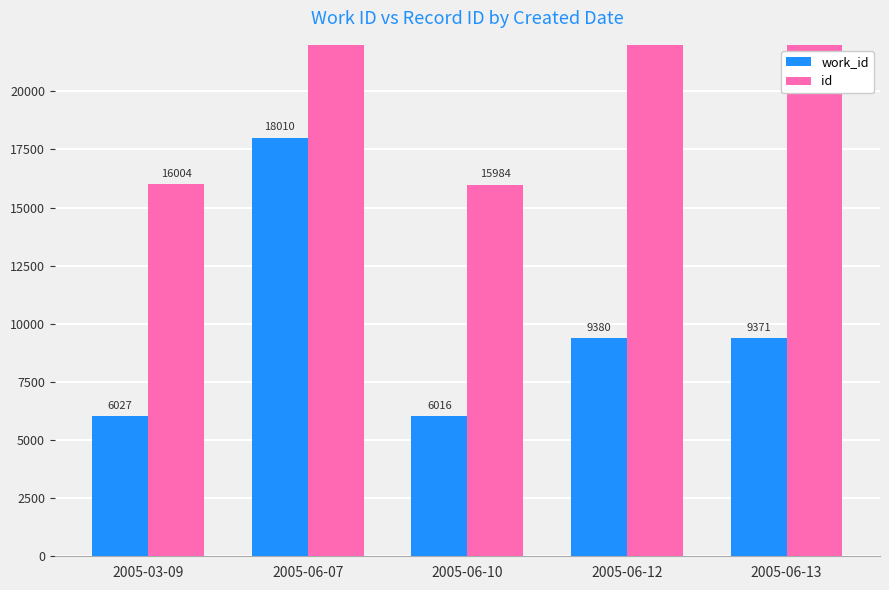

What is the difference between the maximum and minimum values in the work_id series?

11994